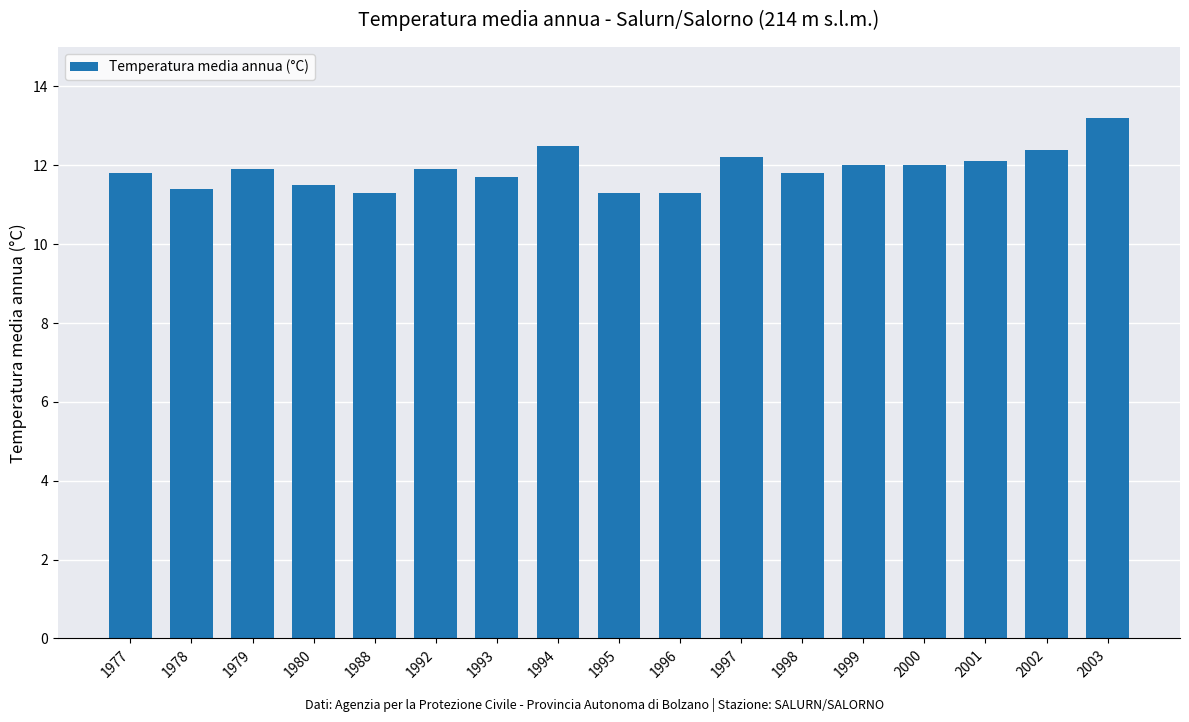

What is the difference between the maximum and minimum values?

1.9